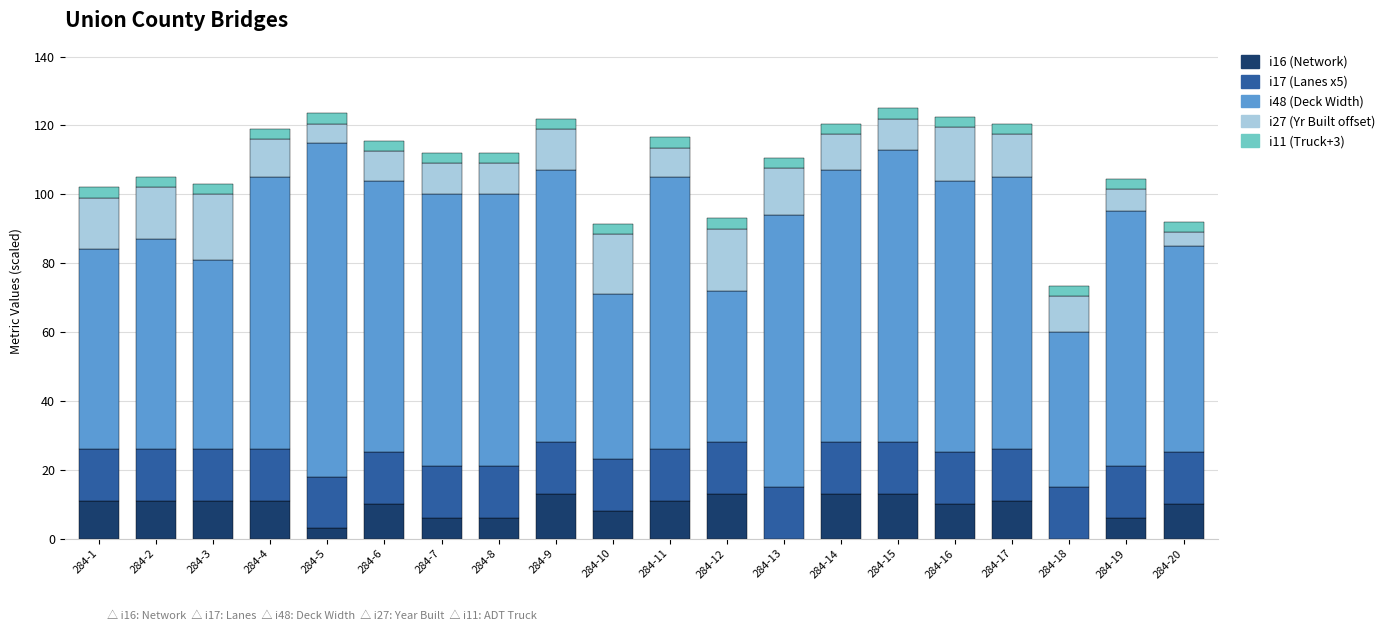

What is the maximum value for i16 (Network)?

13.0